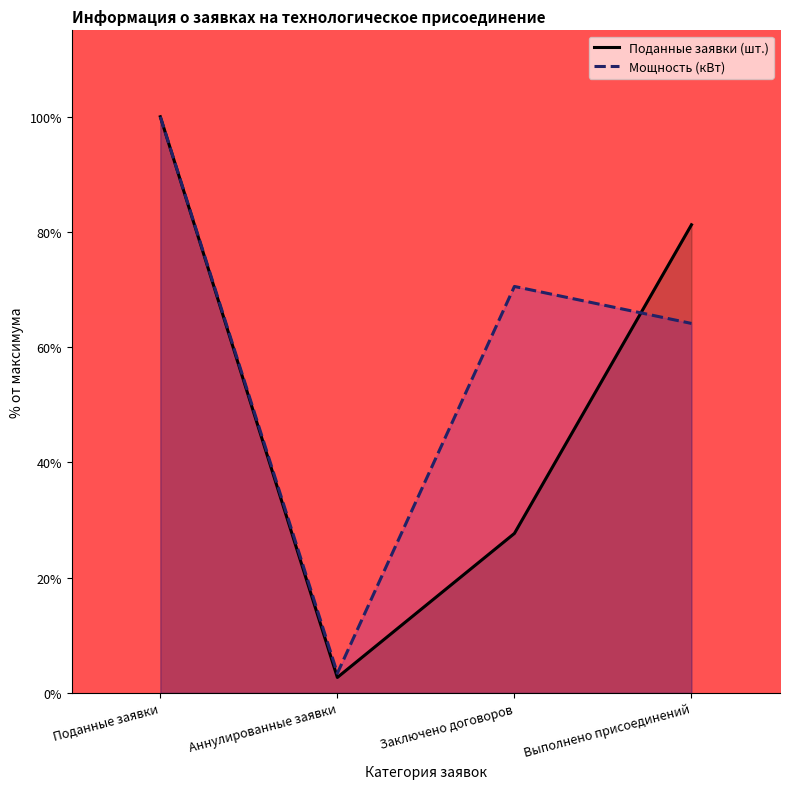

Between Аннулированные заявки and Поданные заявки, which is larger?

Поданные заявки